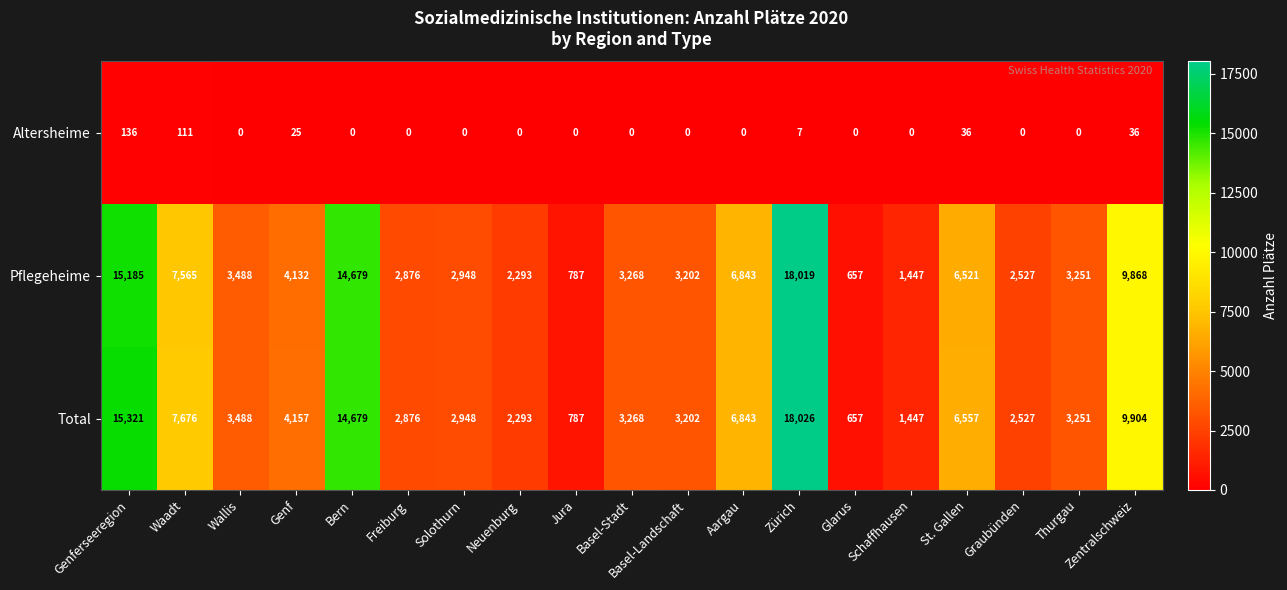

Rank the series at St. Gallen from lowest to highest value.

Altersheime, Pflegeheime, Total